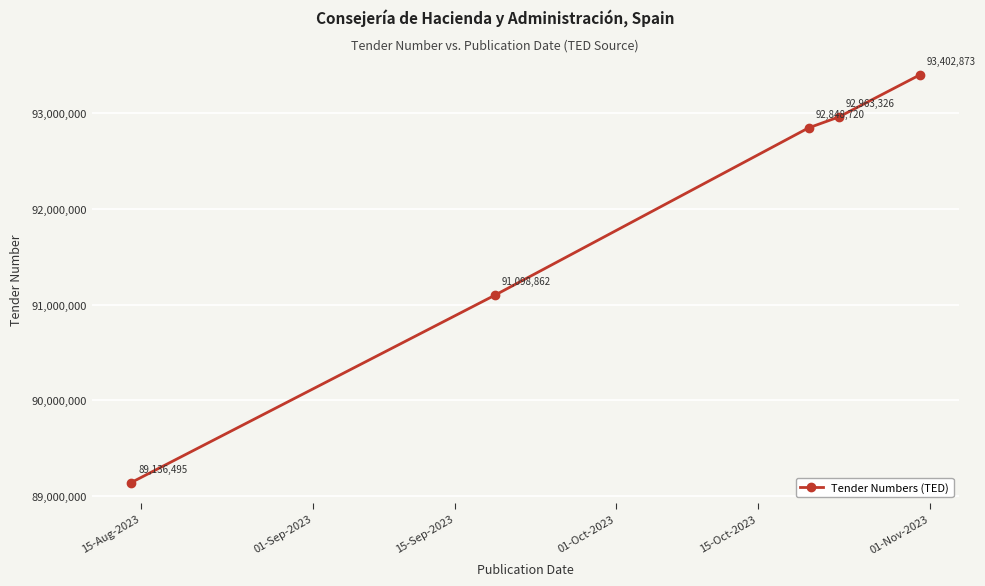

Reading left to right, extract all data points from this chart.

89136495	91098862	92848720	92963326	93402873